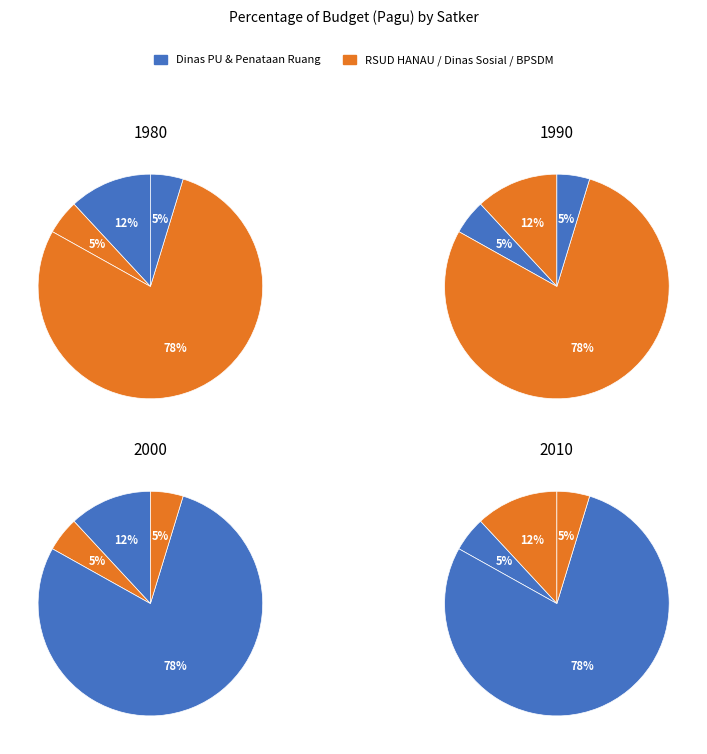

Does RSUD HANAU (BLUD) account for over 50% of the chart?

No